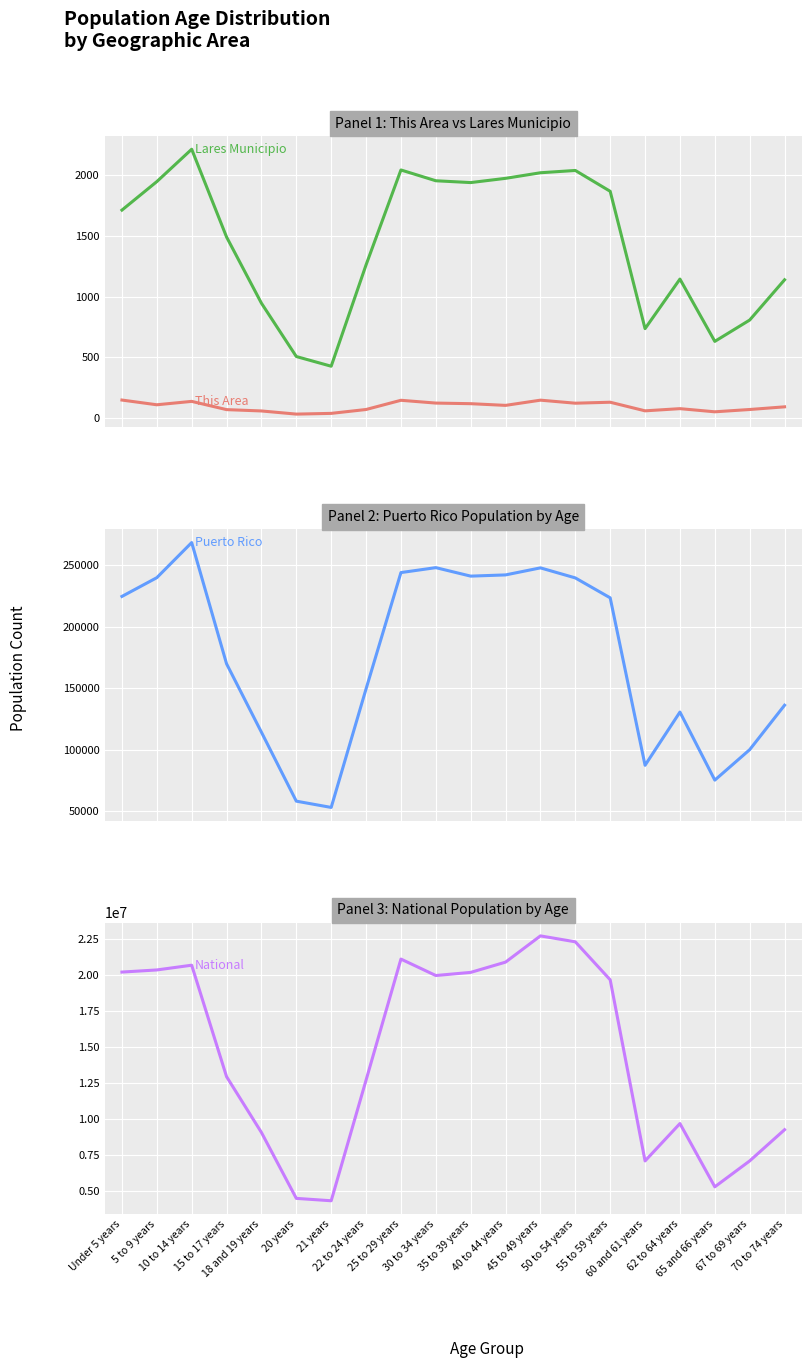

What is the difference between the second highest and second lowest values in the This Area series?

109